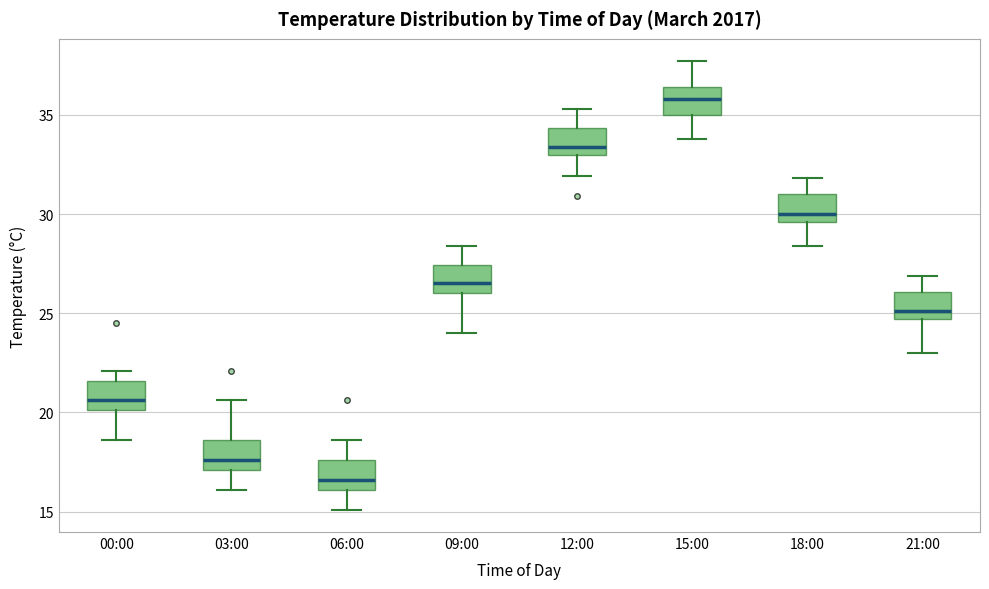

Where does the median line of the box for 21:00 sit on the y-axis? The values are not printed on the chart, so give them approximately, as read against the axis.

25.0